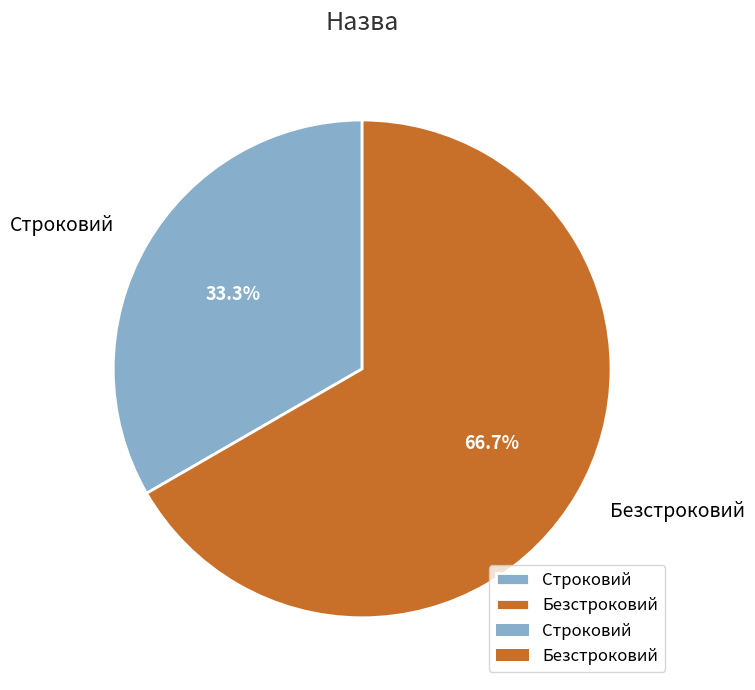

Rank the categories by value from lowest to highest.

Строковий, Безстроковий